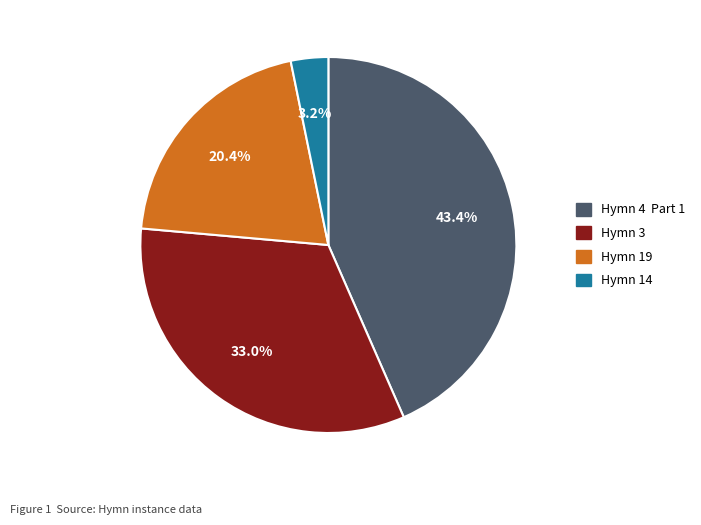

True or false: Hymn 14 accounts for 9% of the total.

False